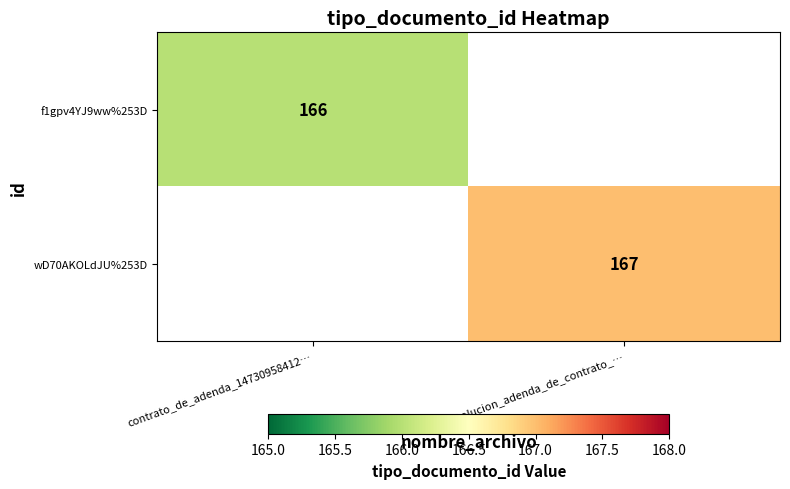

Between contrato_de_adenda_14730958412… and resolucion_adenda_de_contrato_…, which is larger?

contrato_de_adenda_14730958412…